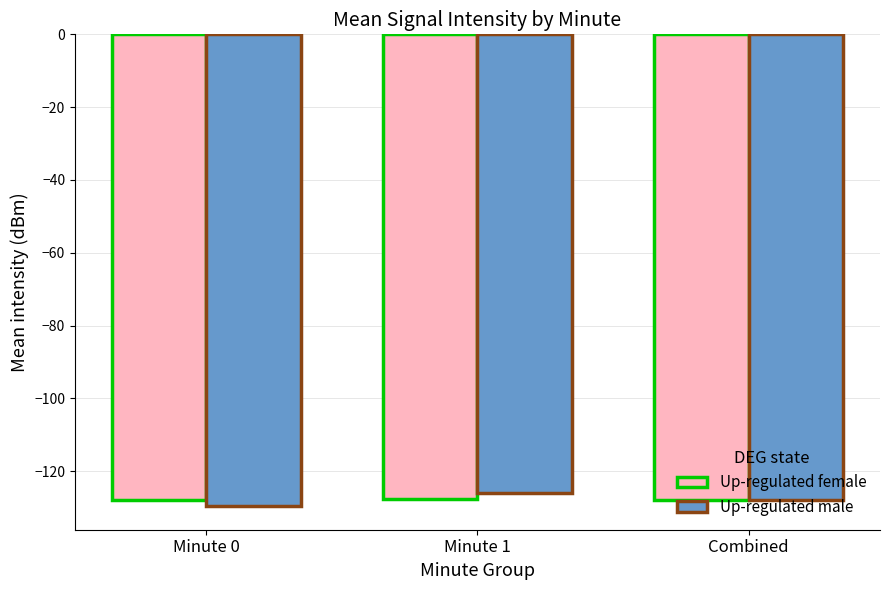

What is the sum of the Up-regulated female values at Minute 0 and Combined?

-255.9